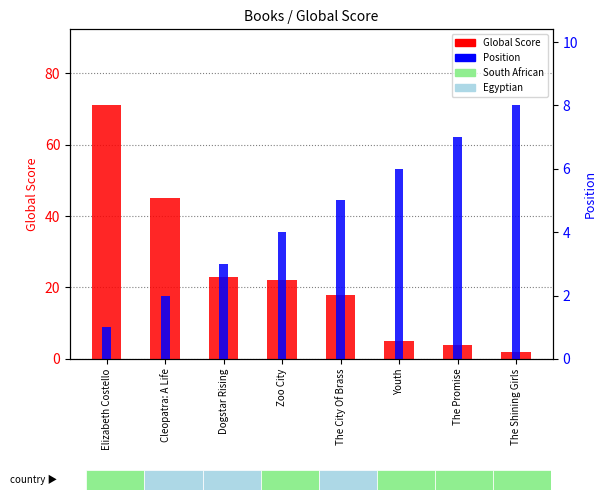

Between Cleopatra: A Life and Zoo City, which series saw the biggest shift?

Global Score